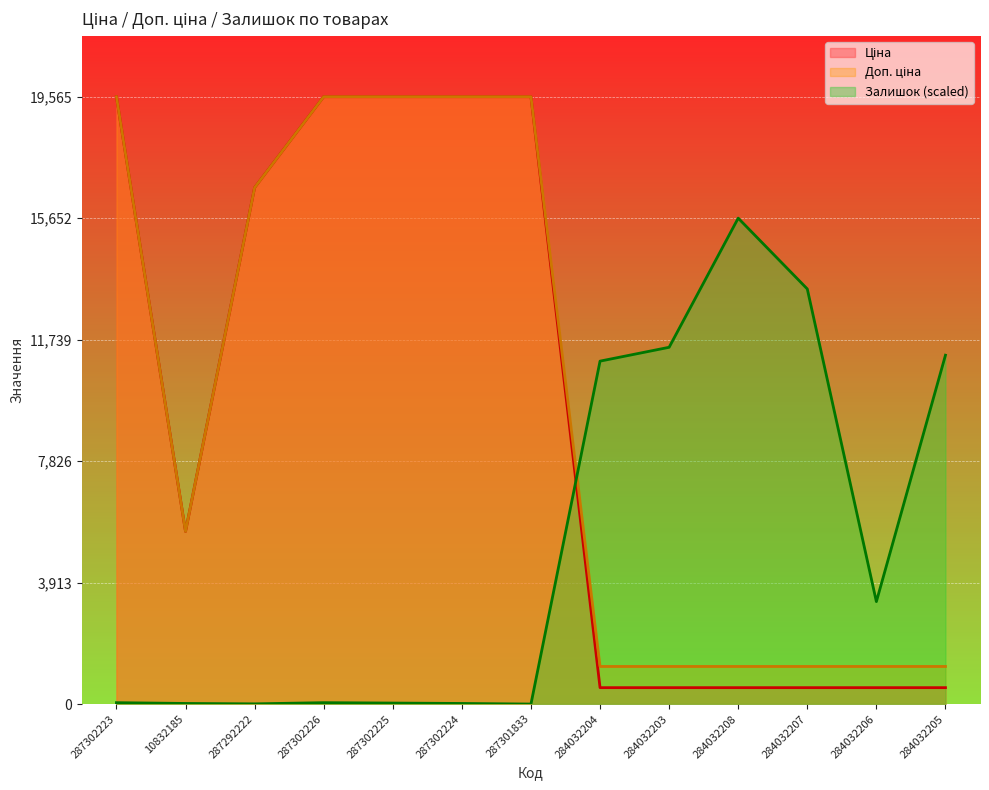

True or false: Залишок and Ціна cross at least once.

True